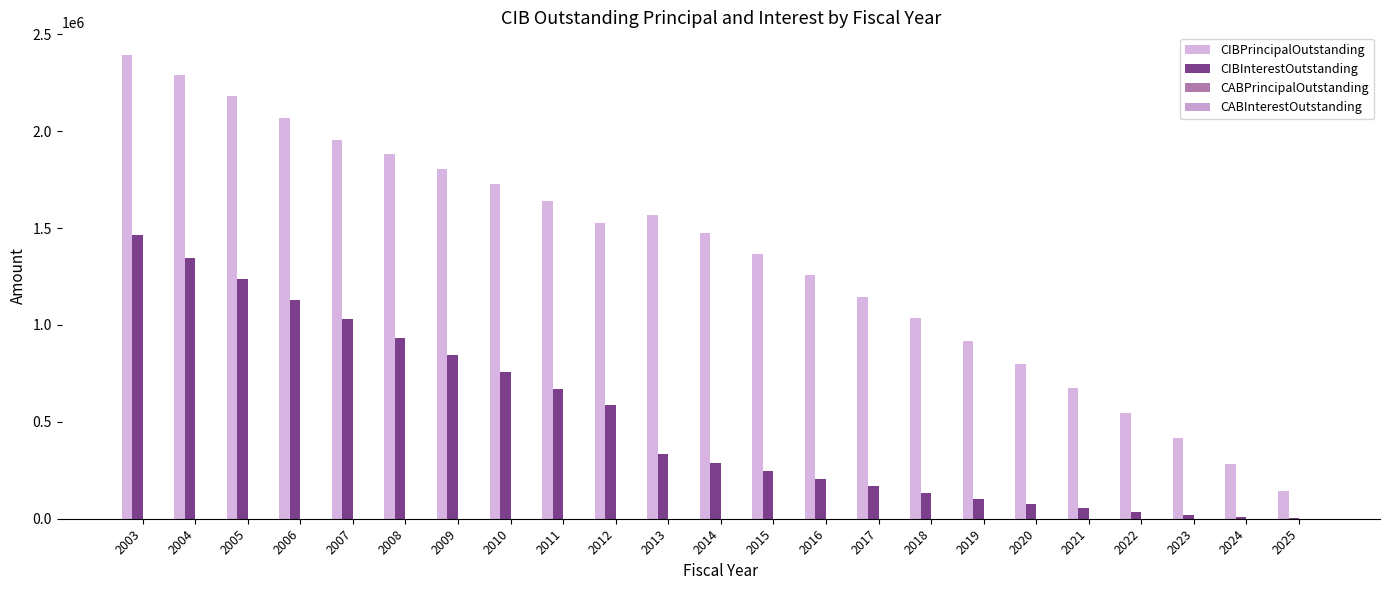

Count the number of categories in the chart.

23